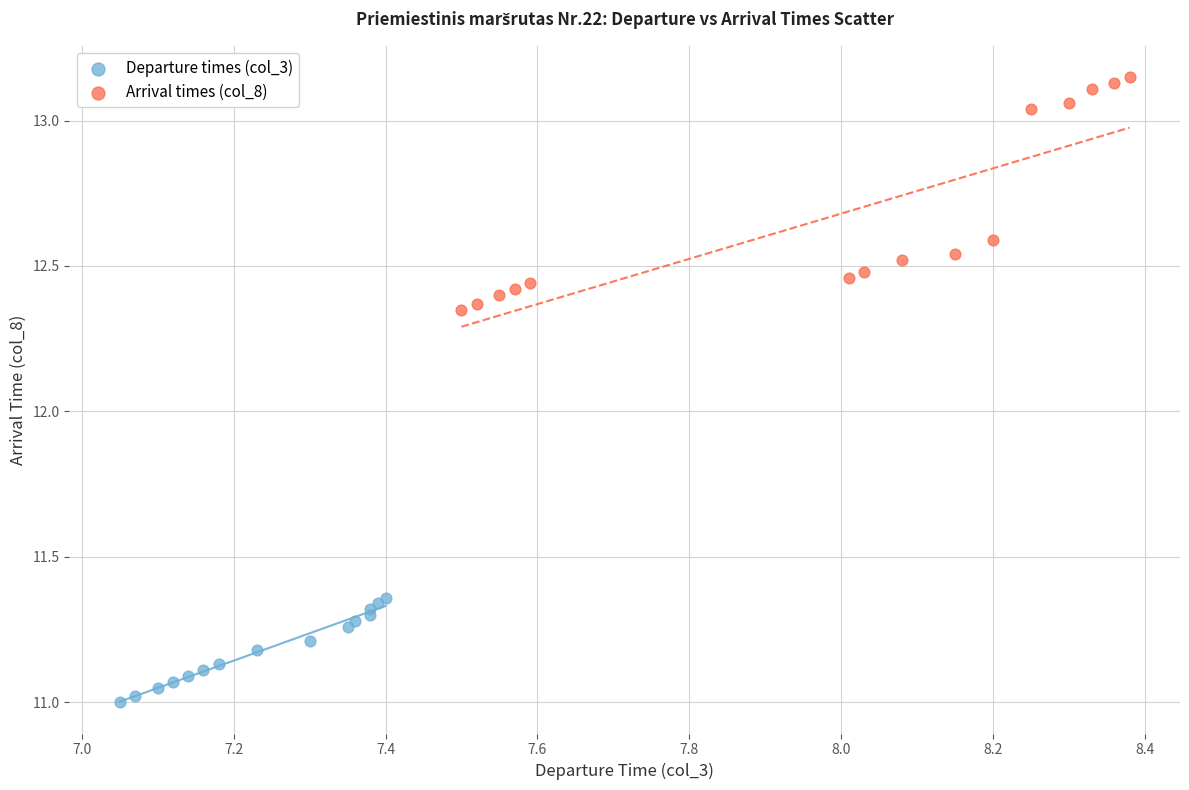

Which series has the widest spread of Y values?

Arrival times (col_8)